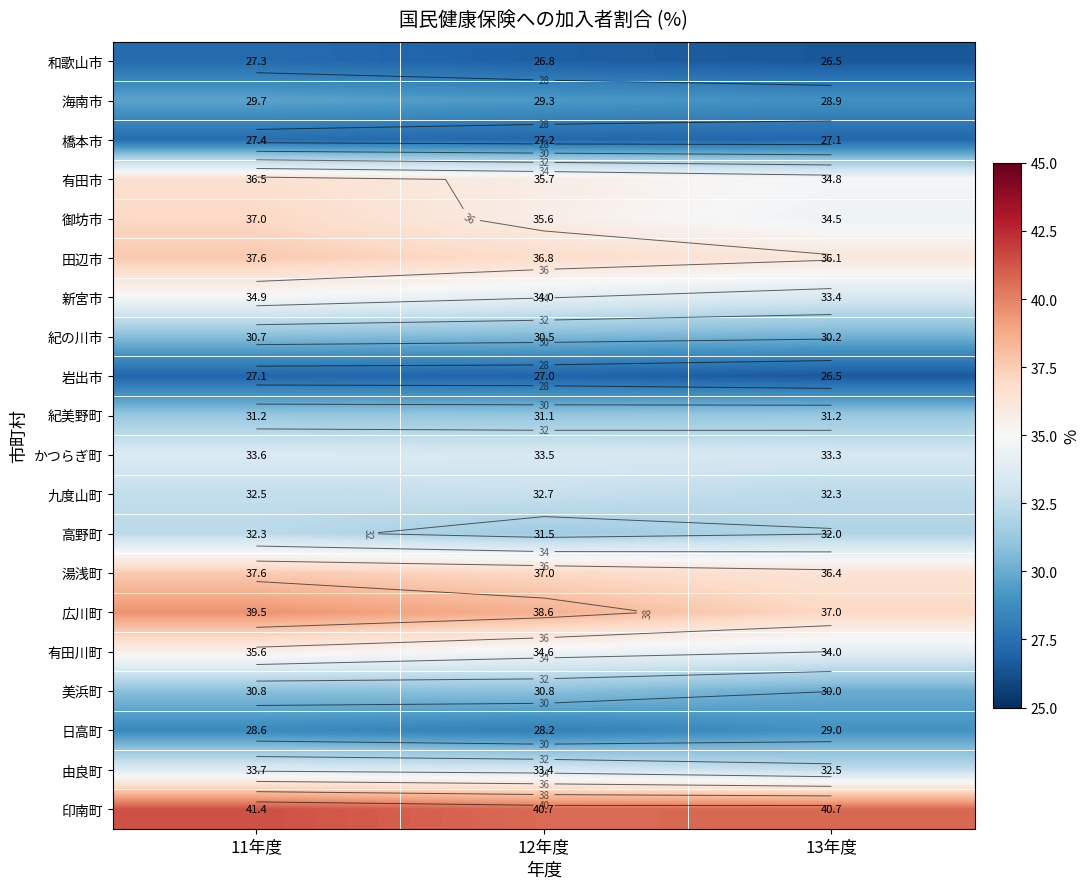

True or false: 和歌山市 has a value of 26.8 at 12年度.

True